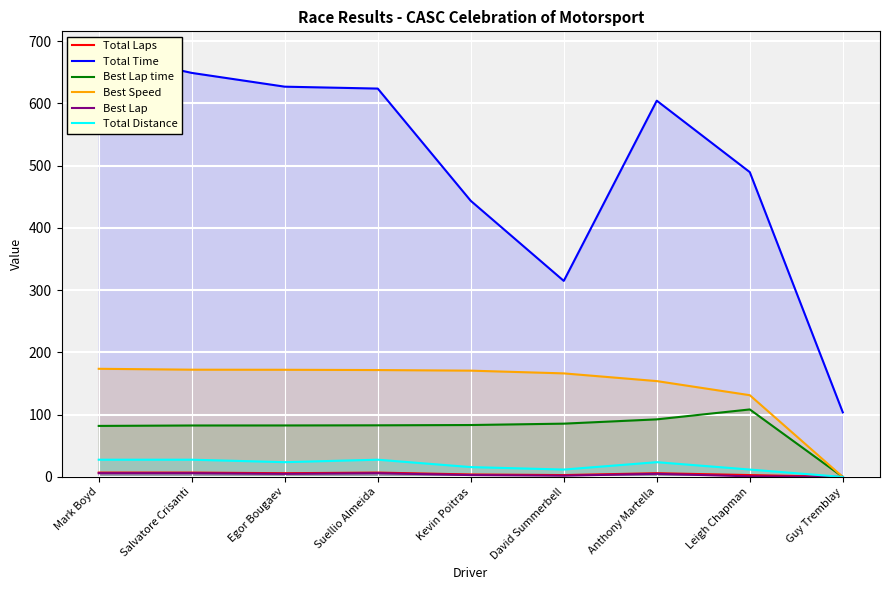

True or false: Best Speed and Best Lap time cross at least once.

False